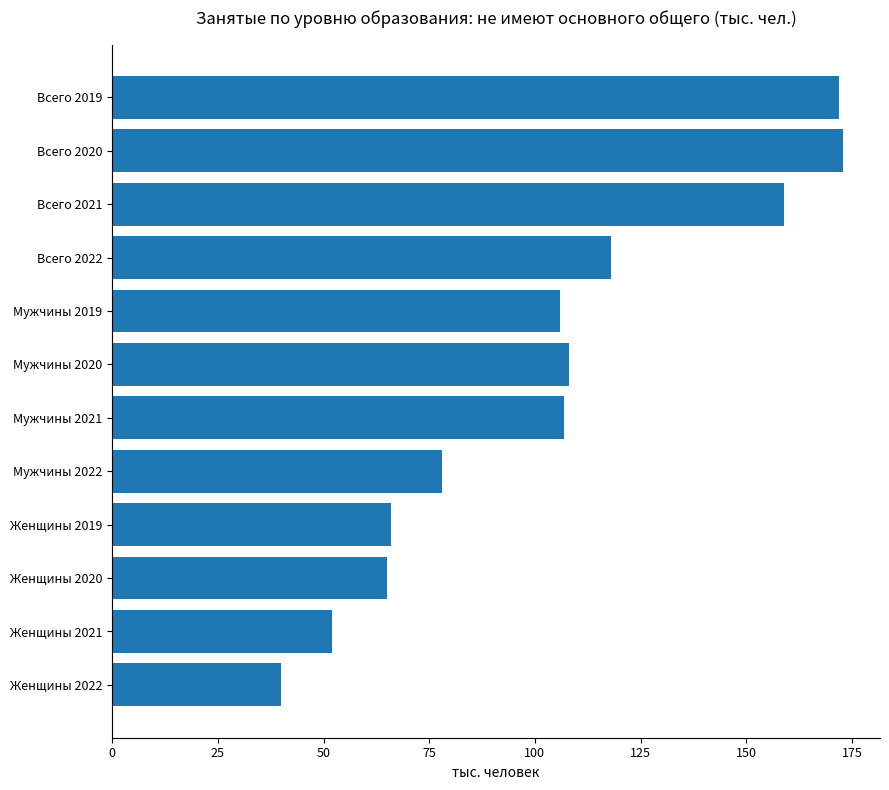

Is it true that the value at Женщины 2019 is 66?

True